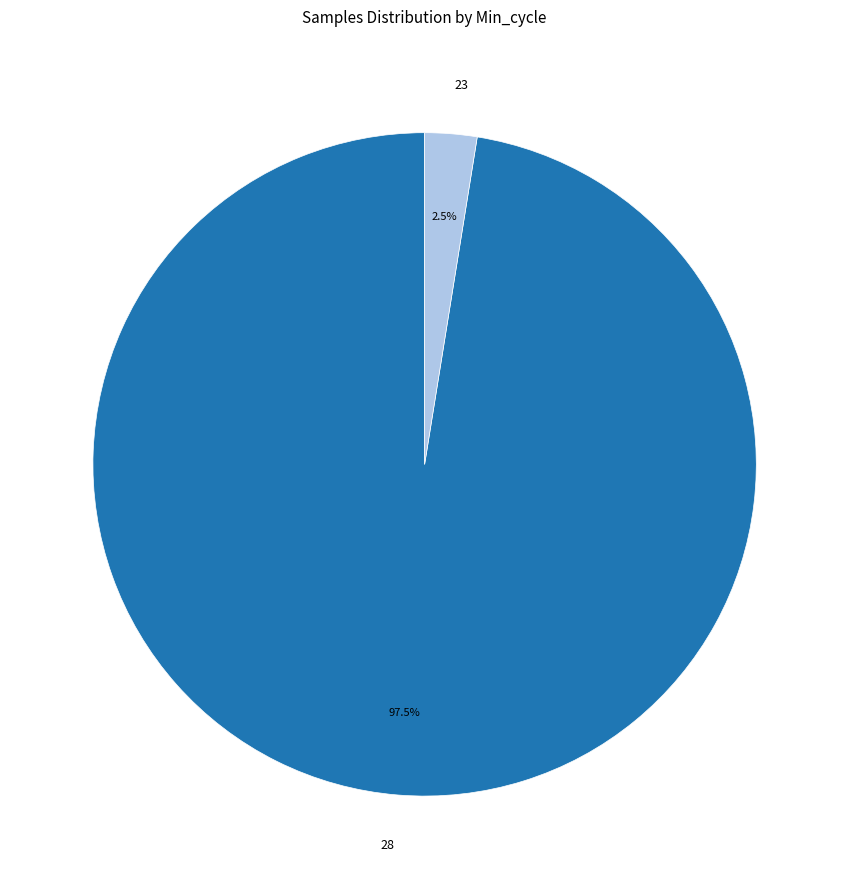

Which slice is the smallest?

23